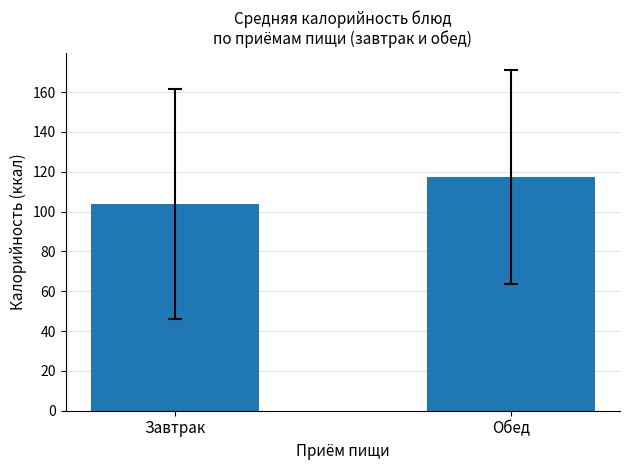

Reading left to right, transcribe all the data shown in this chart.

Завтрак=103.8	Обед=117.4